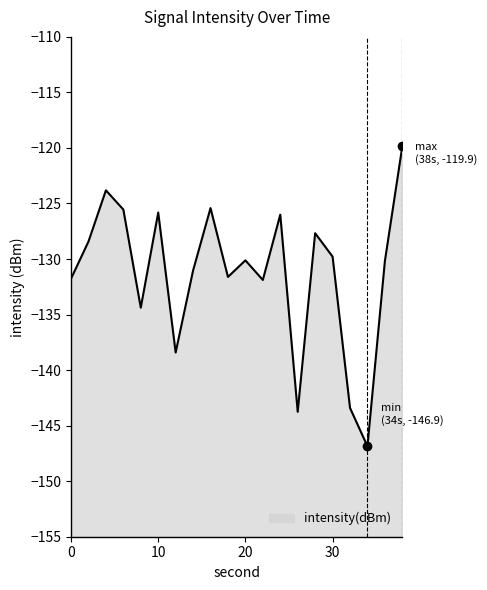

Which has a higher value, 8 or 34?

8